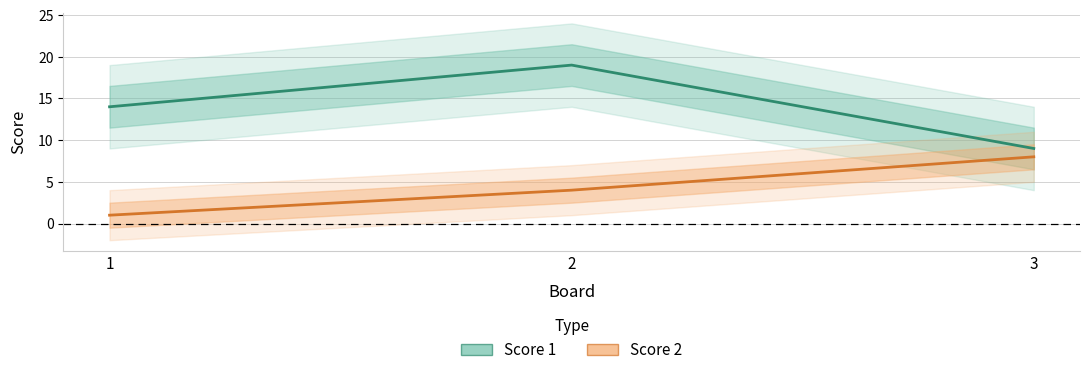

How many values in the Score 1 series exceed 14?

1